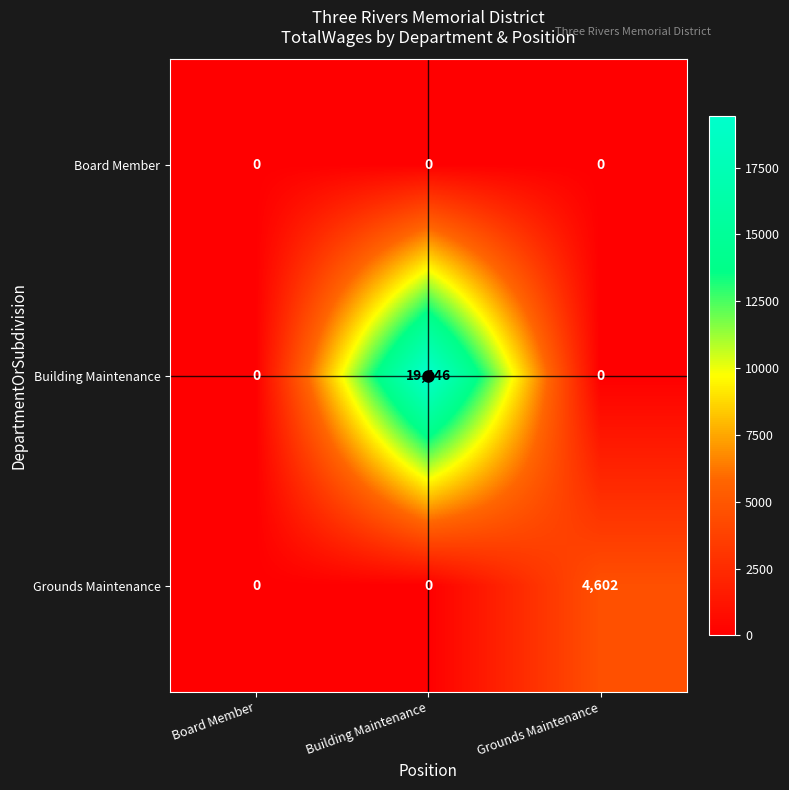

What is the spread (max minus min) of values at Building Maintenance?

19446